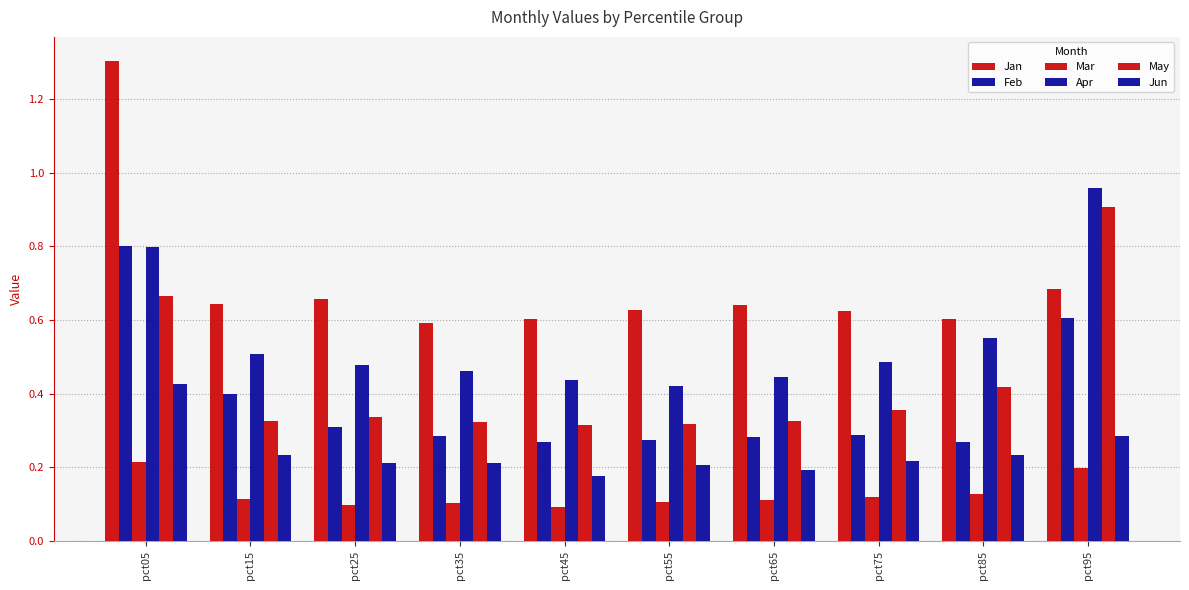

Which category has the highest value across all series?

pct05